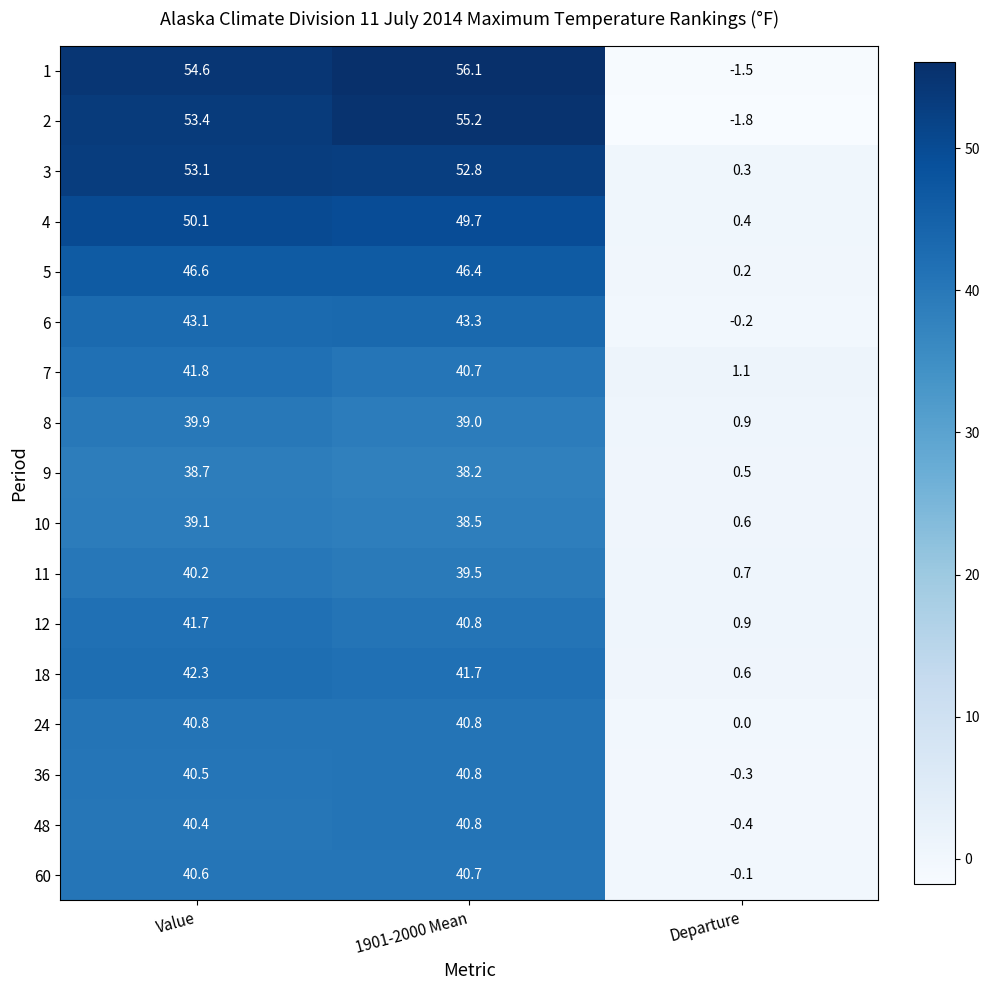

What is the difference between the 9 values at 1901-2000 Mean and Value?

0.5